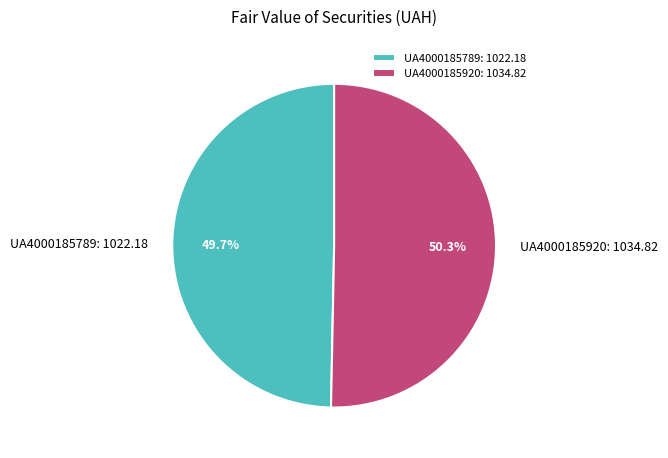

Is there any slice that represents more than half of the pie?

Yes